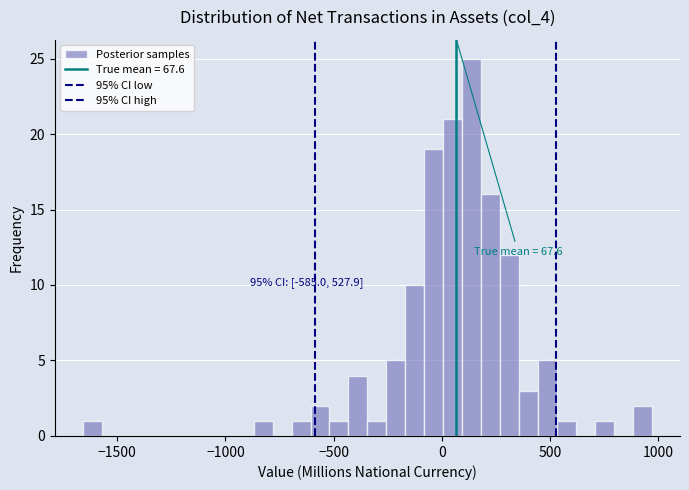

Read against the x-axis, roughly where is the centre of the tallest bar?

150